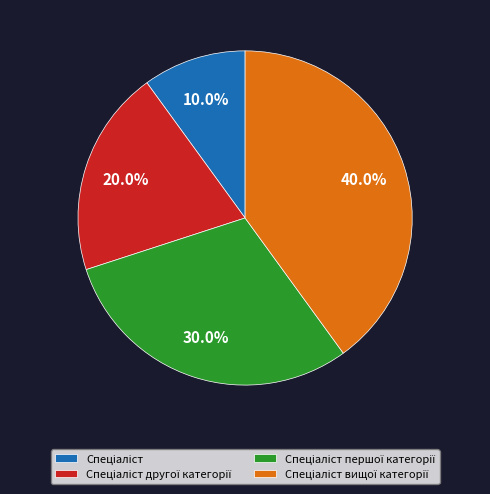

Does any single category account for the majority?

No